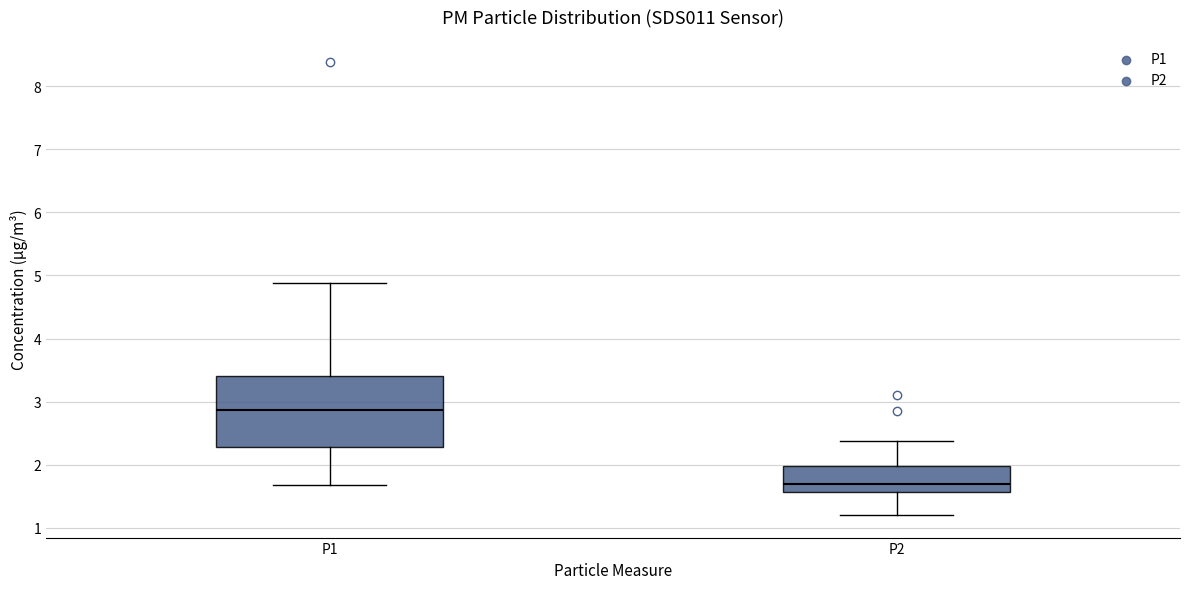

Reading left to right, read every box against the y-axis: the position of its median line, the range the box covers, and the ends of its whiskers. The values are not printed on the chart, so give them approximately, as read against the axis.

P1: median 2.9, box 2.3 to 3.4, whiskers 1.7 to 4.9
P2: median 1.7, box 1.6 to 2.0, whiskers 1.2 to 2.4